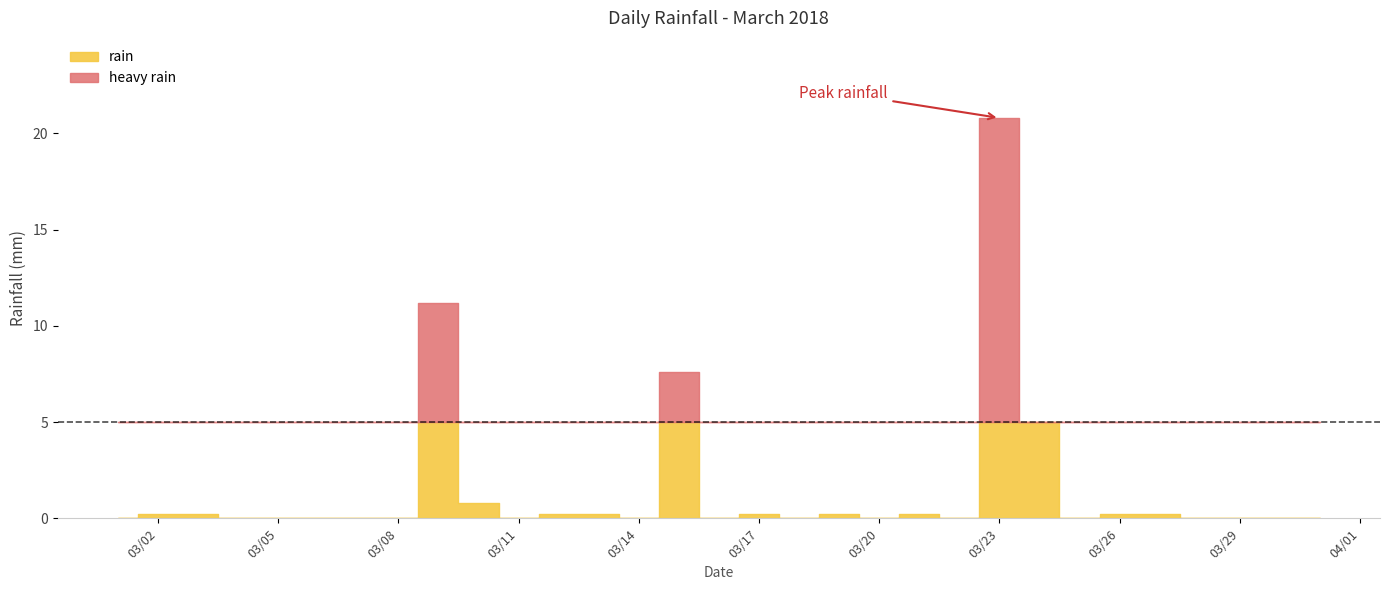

True or false: the data shows 0.2 at 2018-03-13.

True